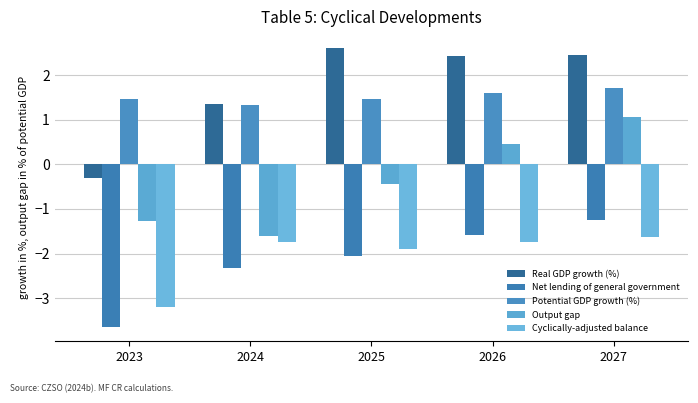

What is the total value across all series at 2027?

2.4